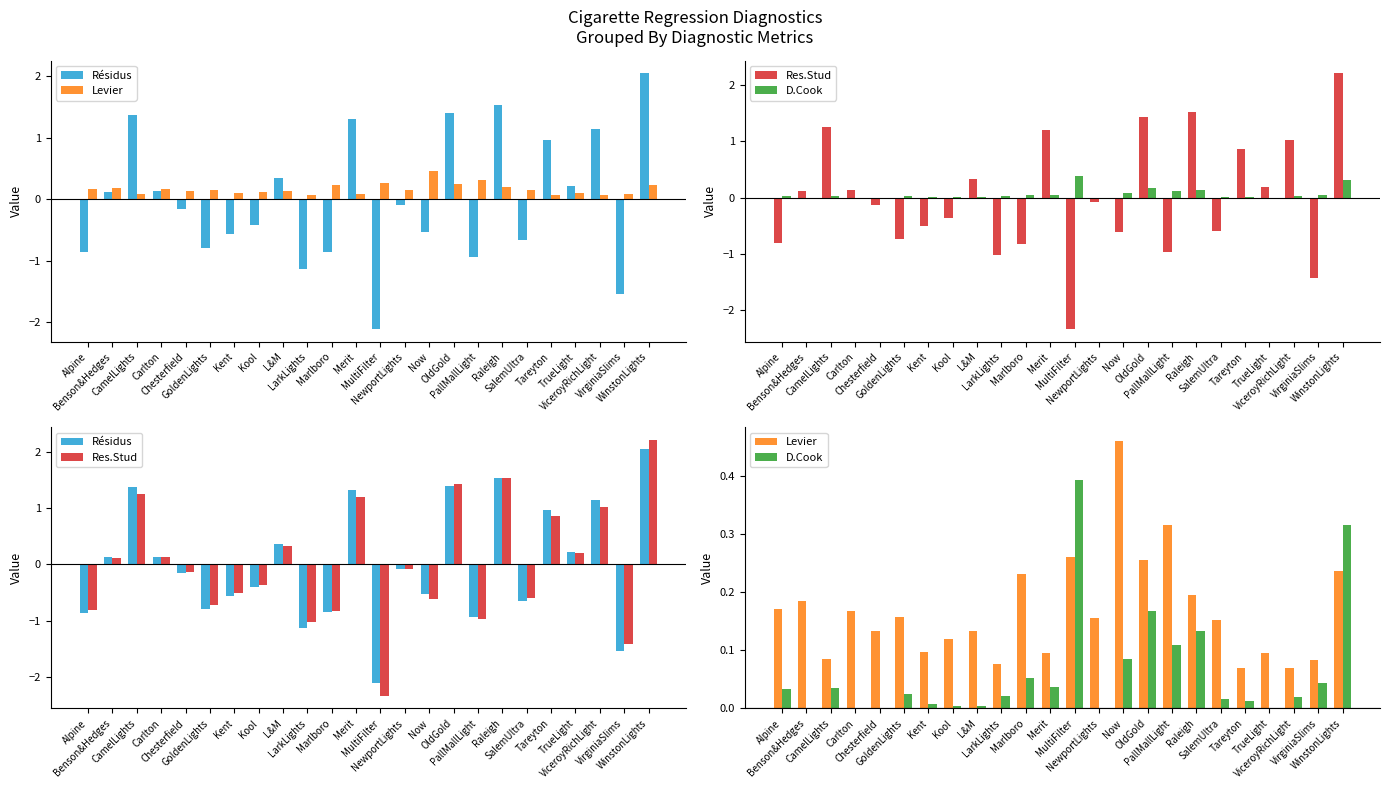

Between Kool and Alpine, which is larger?

Kool